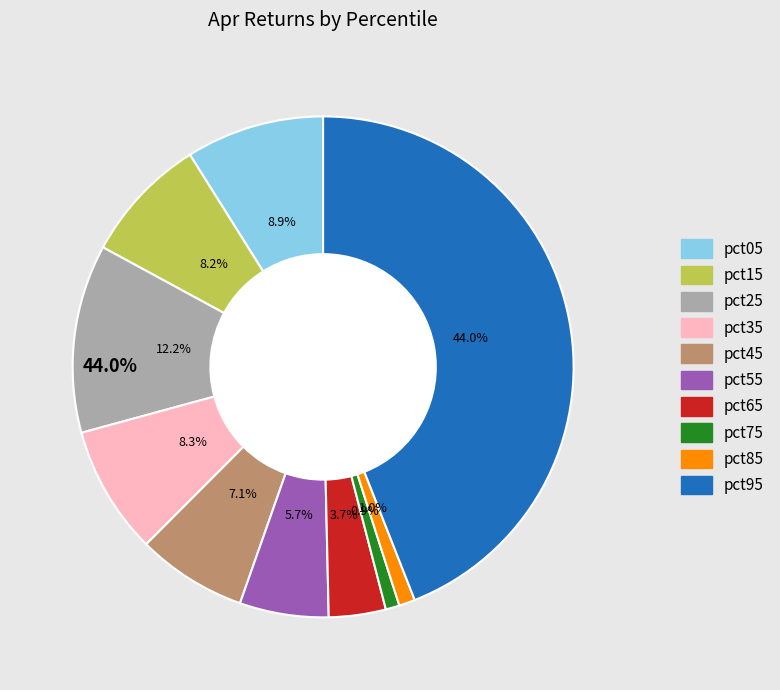

What portion of the pie excludes pct55?

94.3%